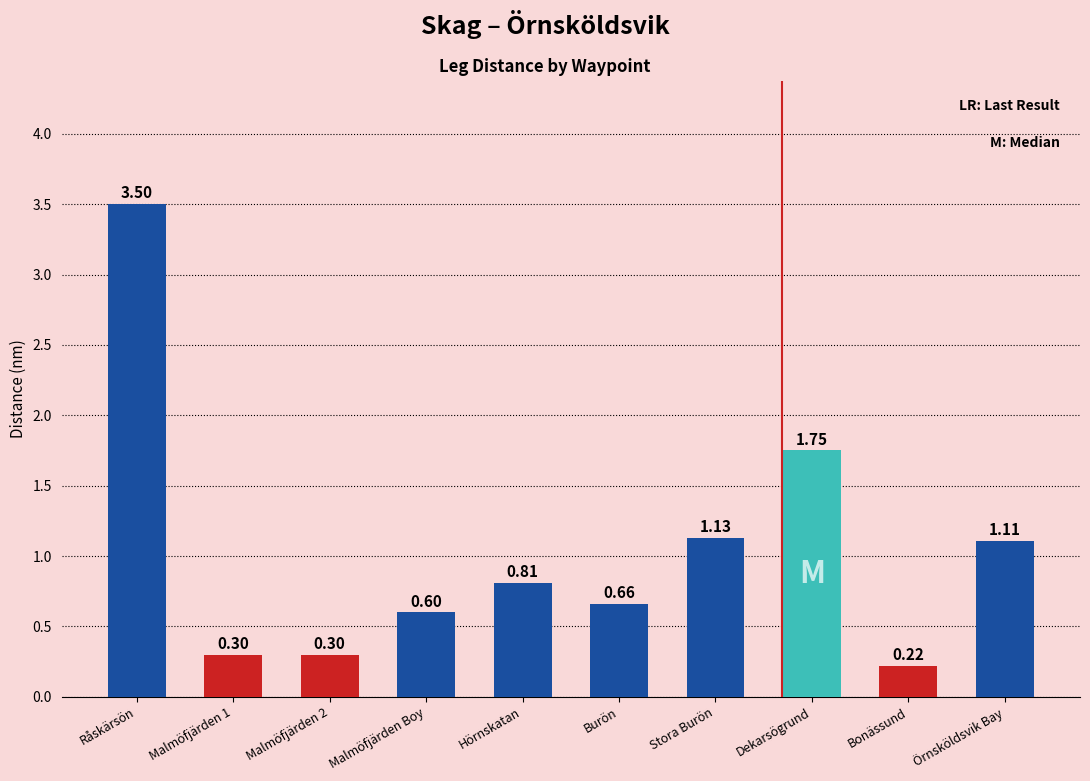

Where is the data nearest to the value 1?

Örnsköldsvik Bay